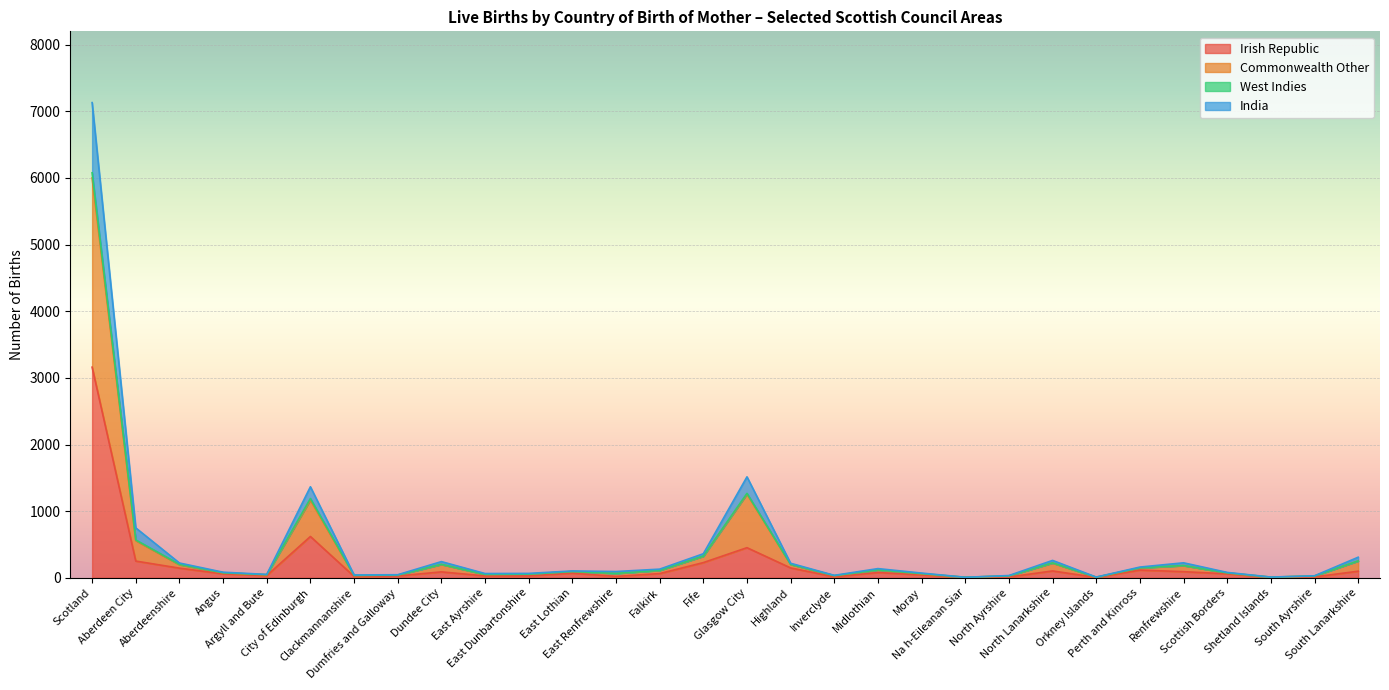

True or false: West Indies and Commonwealth Other cross at least once.

False